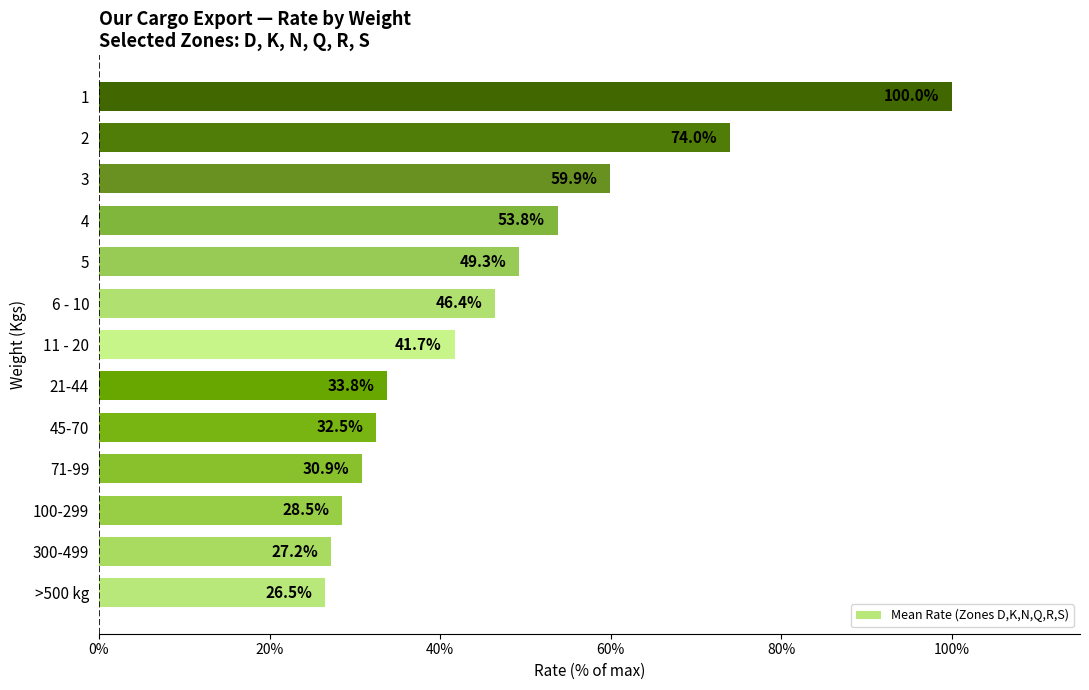

What is the sum of the values at 5 and 11 - 20?

91.0